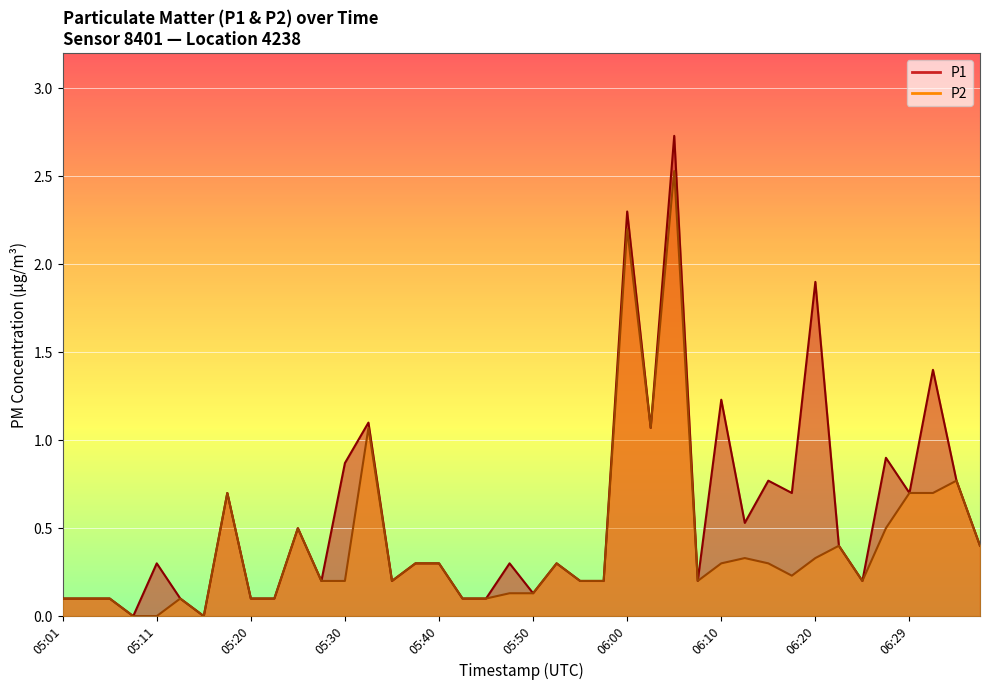

What is the difference between the maximum and minimum values in the P2 series?

2.5